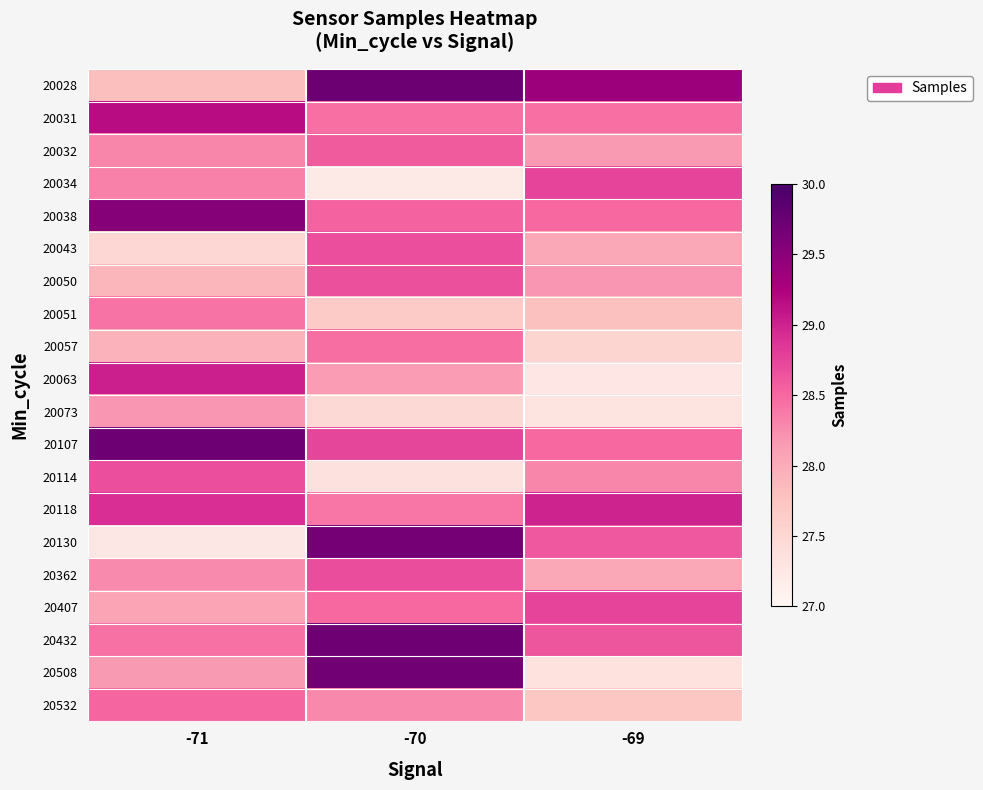

What is the smallest value displayed?

27.2